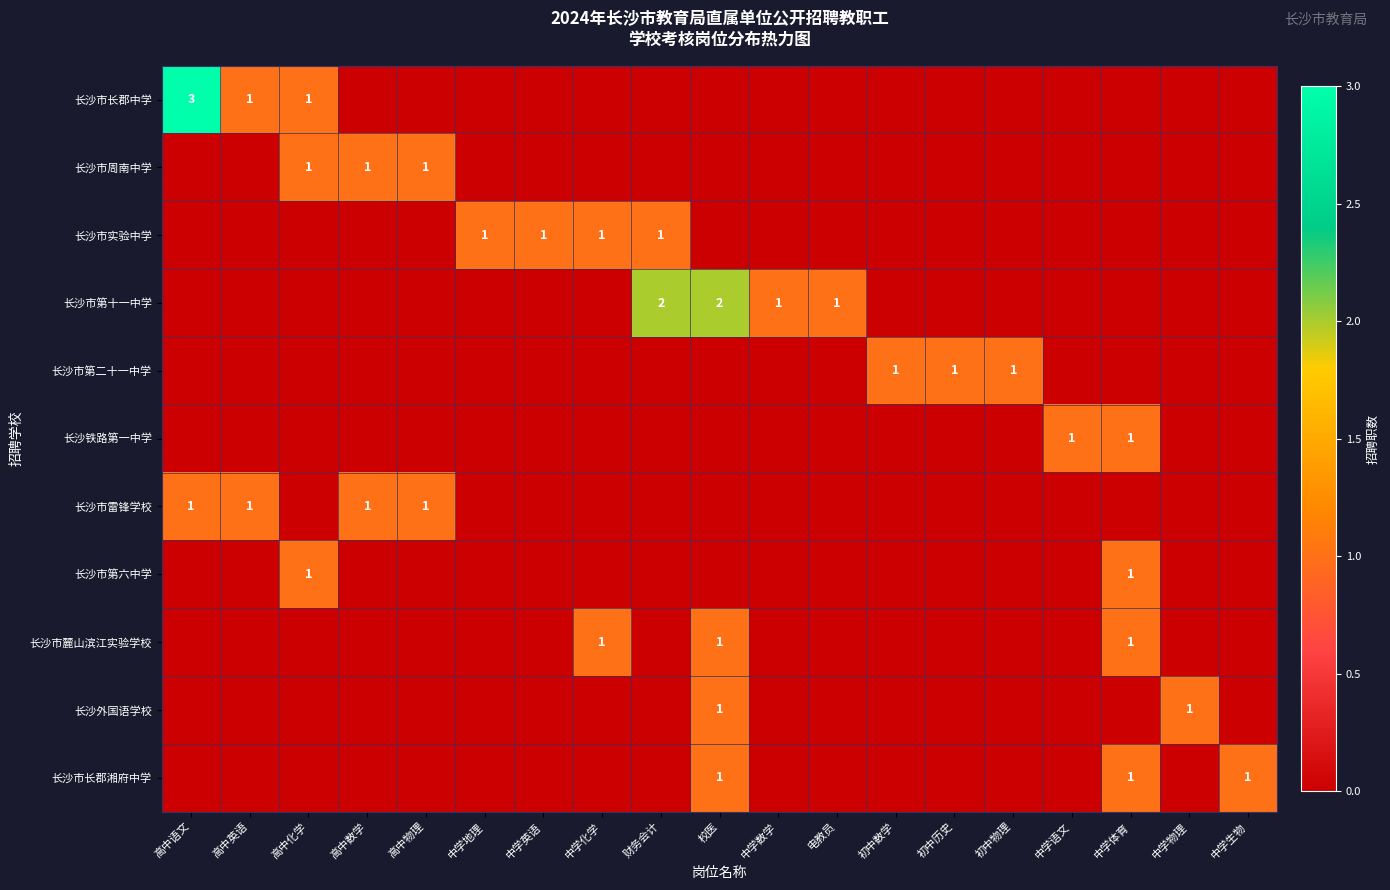

True or false: 长沙市实验中学 has a value of 1 at 财务会计.

True